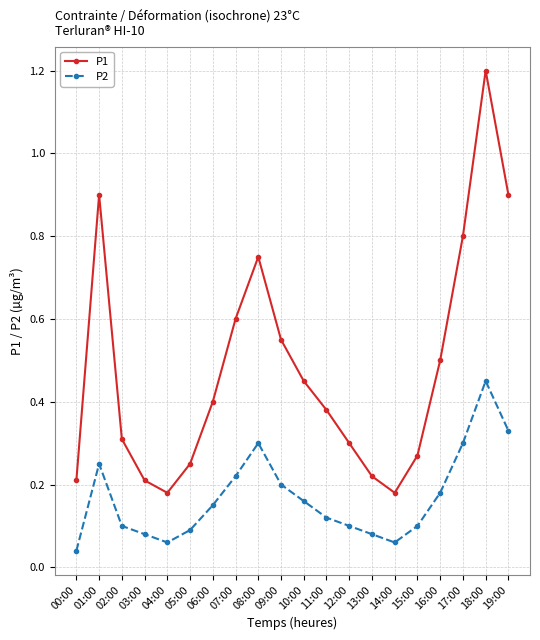

What position from the right is 11:00?

9